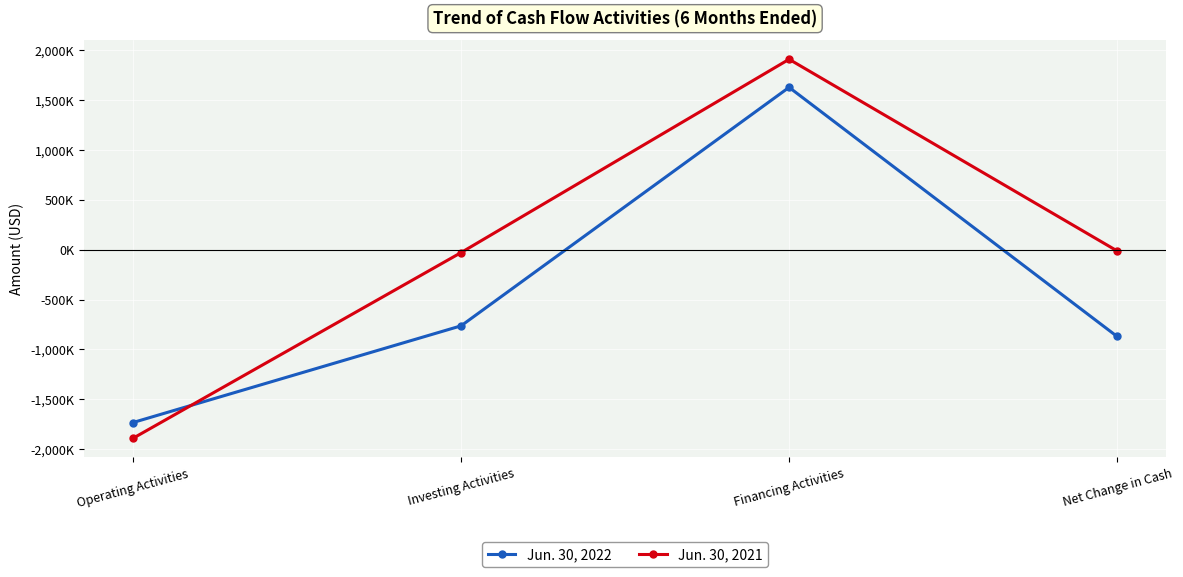

At which category does Jun. 30, 2022 reach its first local peak?

Financing Activities